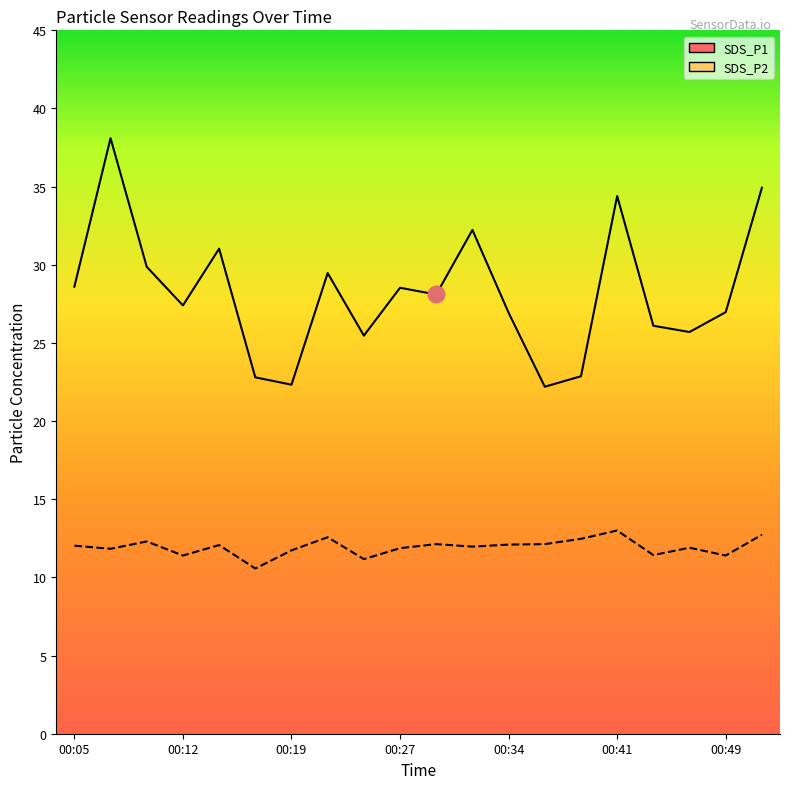

What is the value of the SDS_P1 point at the 6th from the left?

22.8